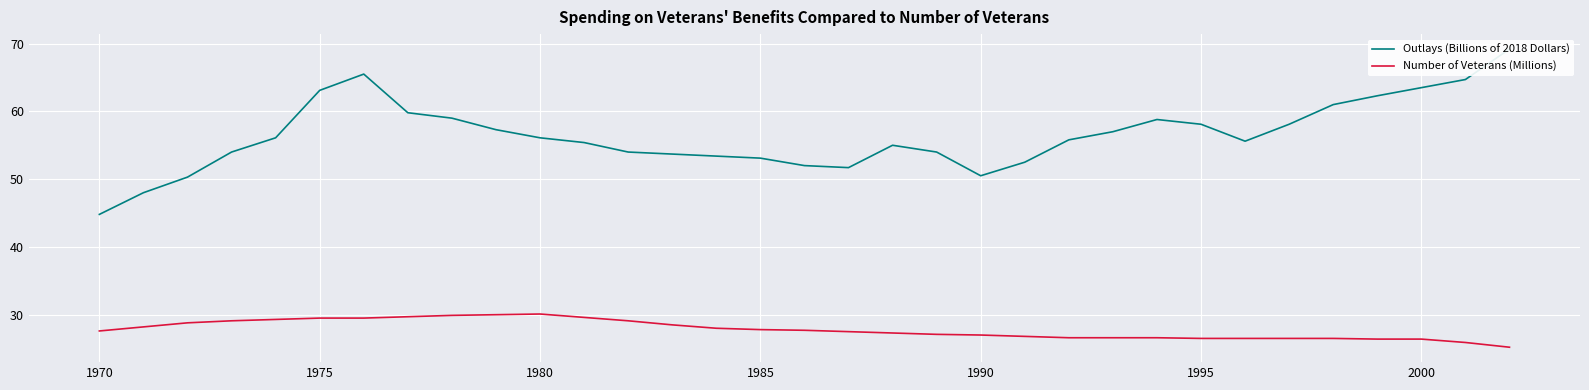

What is the maximum value for Number of Veterans (Millions)?

30.1